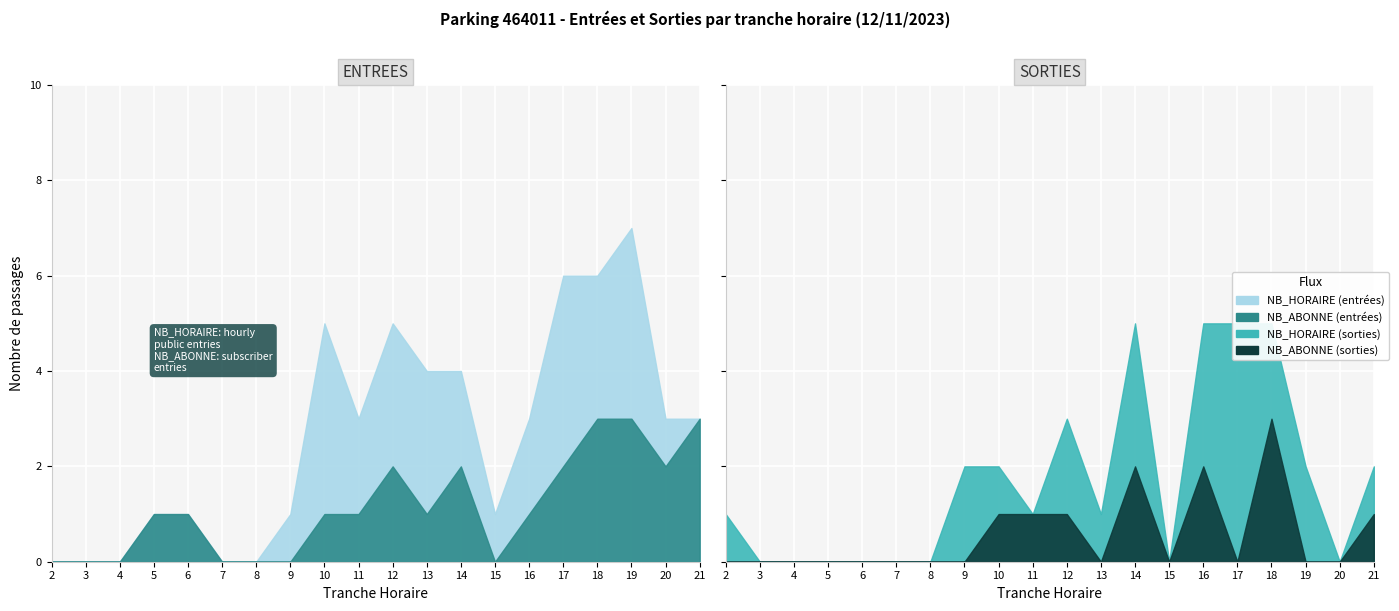

What is the sum of the ENTREES NB_HORAIRE values at 14 and 2?

2